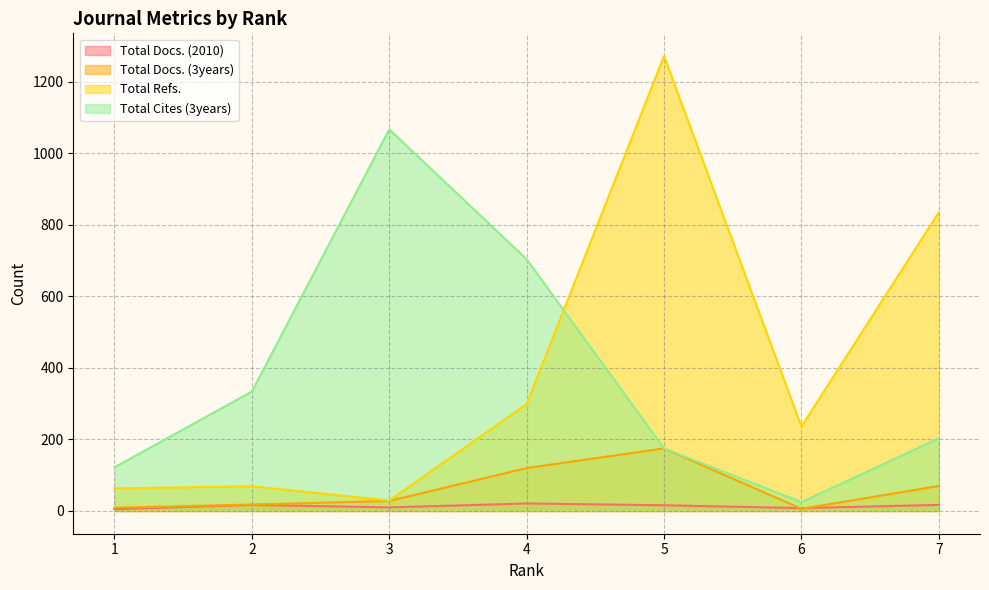

Which series has the largest range (max minus min)?

Total Refs.